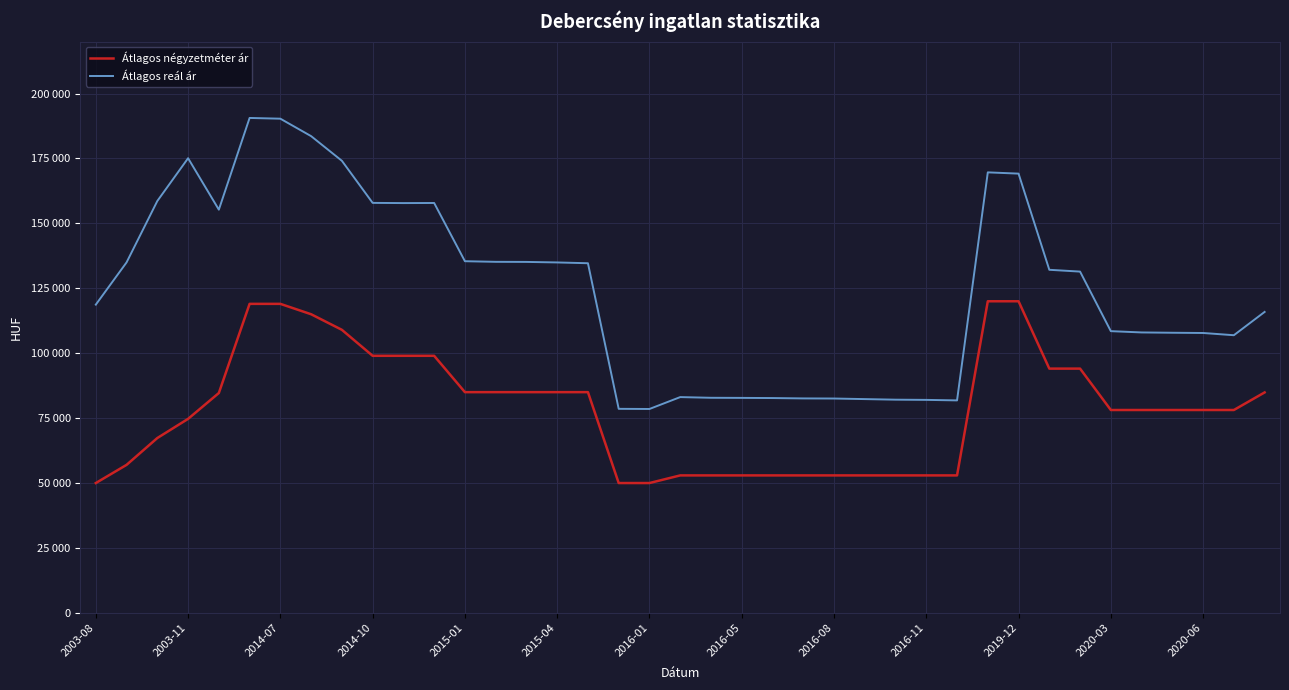

What is the sum of all Átlagos reál ár values?

4869311